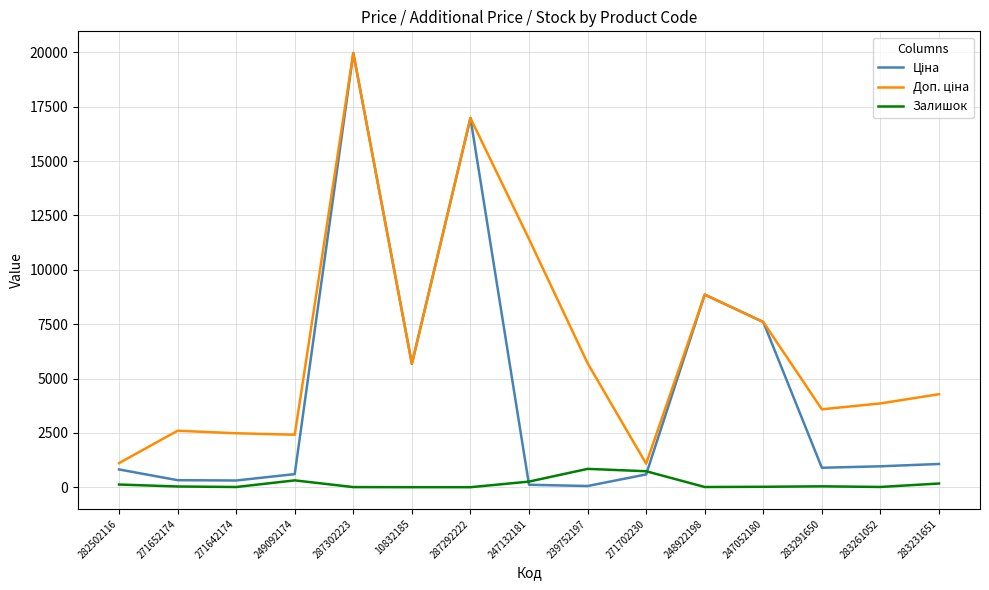

At which category is the sum across all series the highest?

287302223